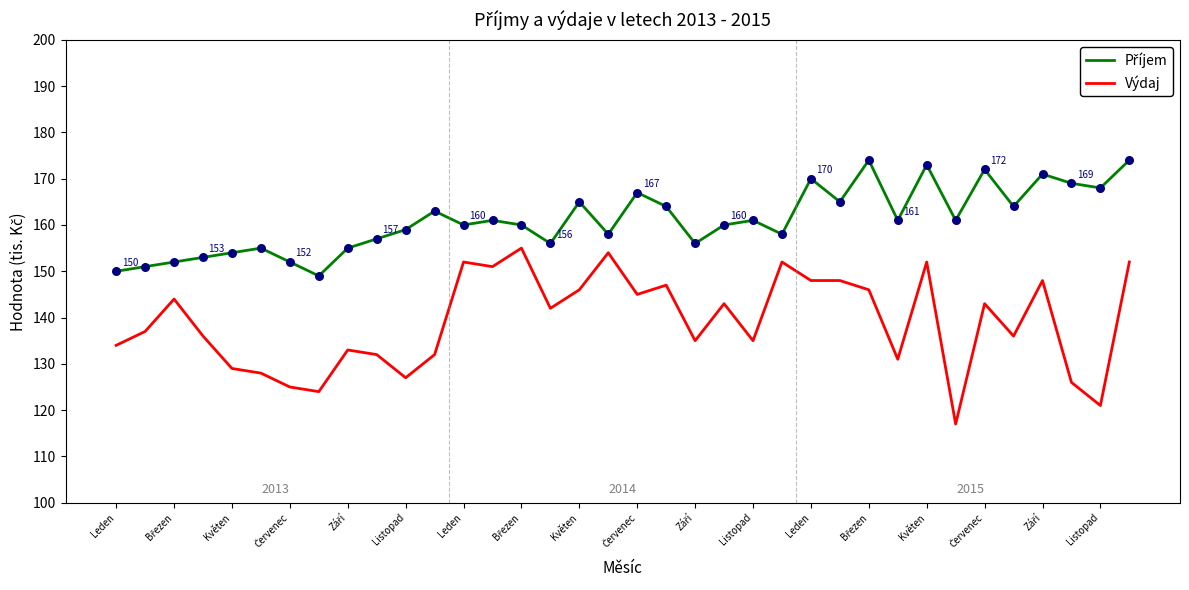

What is the greatest value displayed?

174